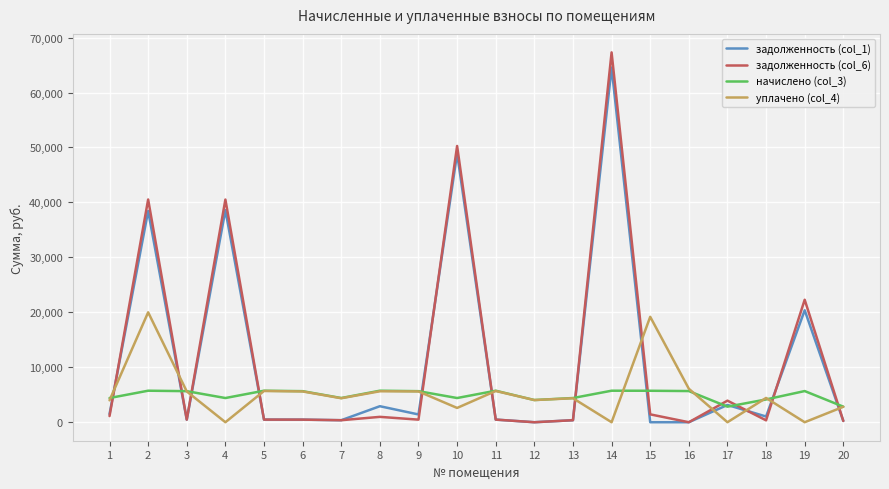

What is the maximum value shown in the chart?

67300.6